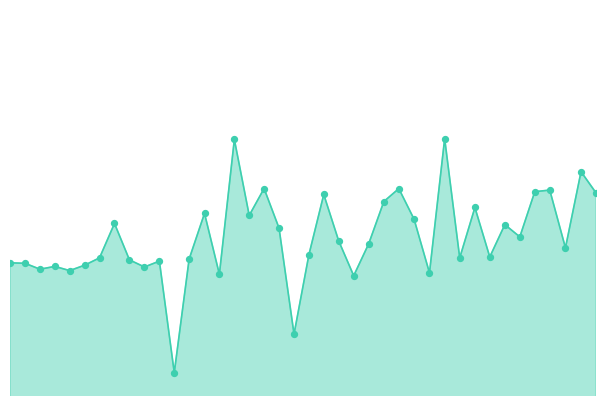

Does the chart have visible grid lines?

No